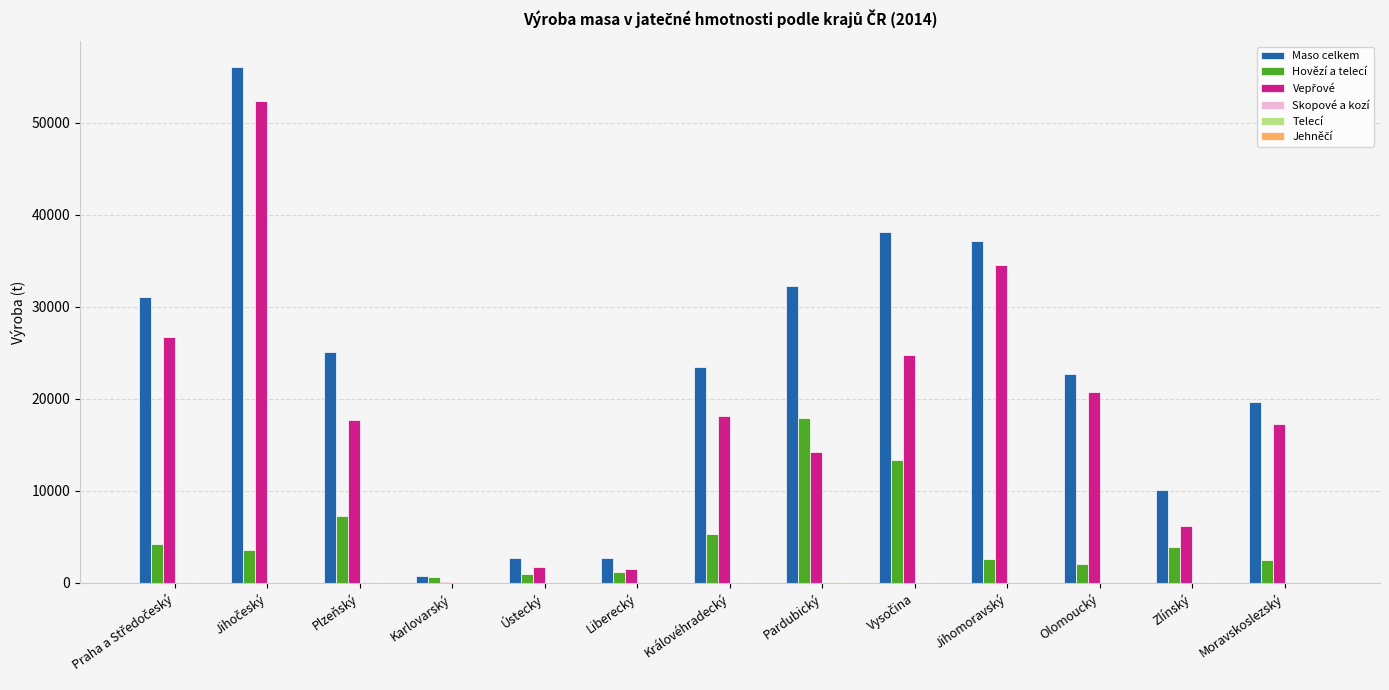

Is it true that Maso celkem equals 12603 at Královéhradecký?

False